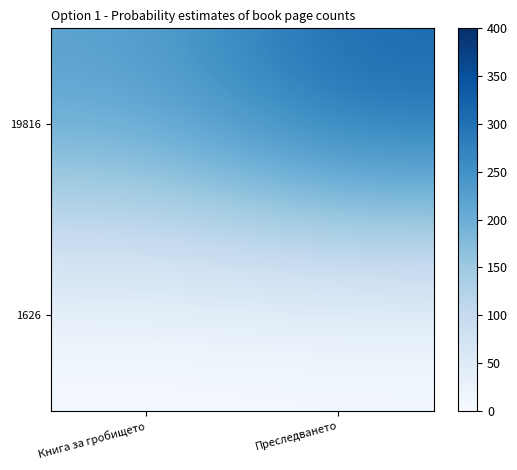

List the series in order of their peak value, highest first.

19816, 1626